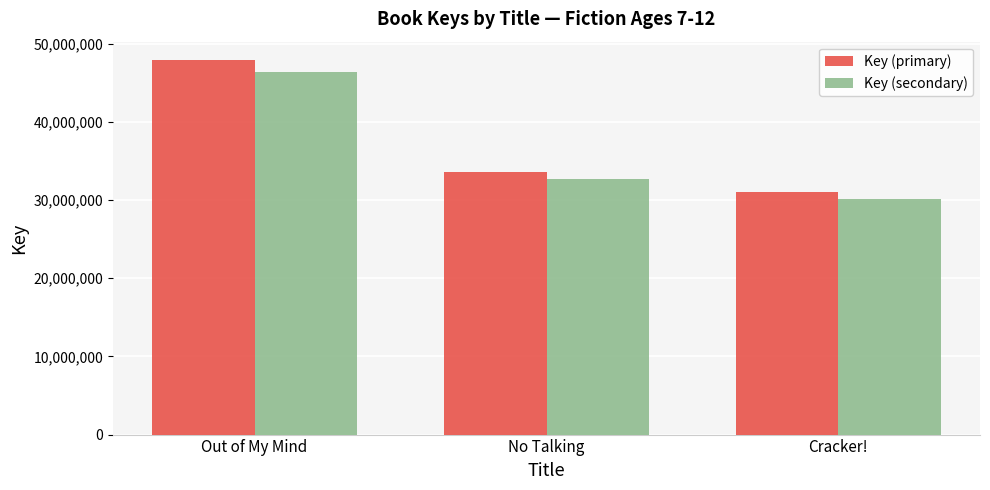

What is the sum of all Key (primary) values?

112531740